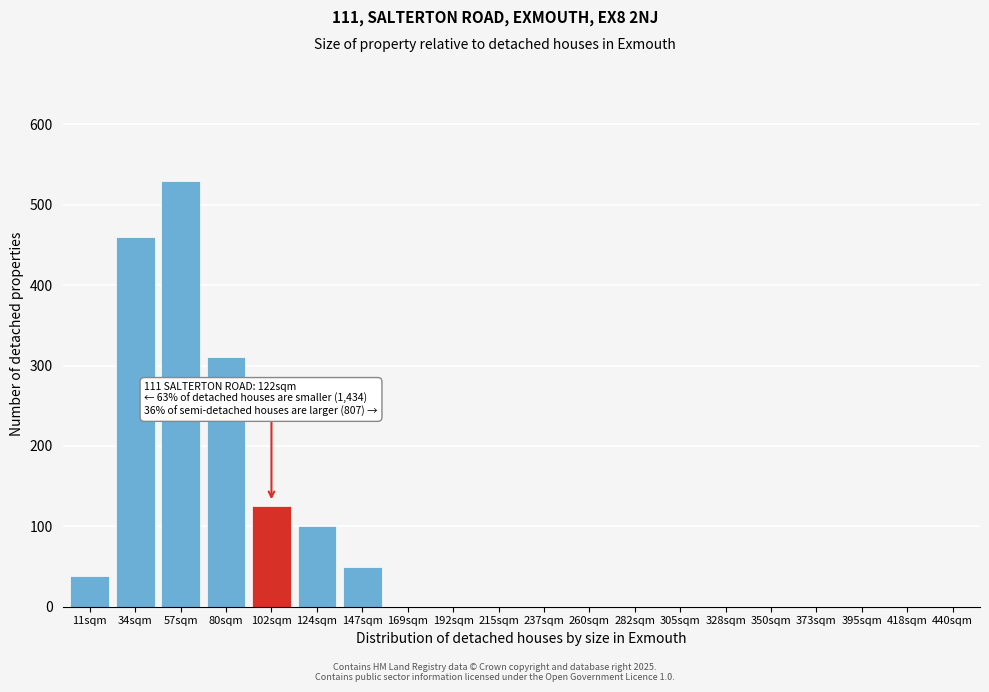

Reading right to left, list all the values displayed in this chart.

440sqm=0	418sqm=0	395sqm=0	373sqm=0	350sqm=0	328sqm=0	305sqm=0	282sqm=0	260sqm=0	237sqm=0	215sqm=0	192sqm=0	169sqm=0	147sqm=50	124sqm=100	102sqm=125	80sqm=310	57sqm=530	34sqm=460	11sqm=38